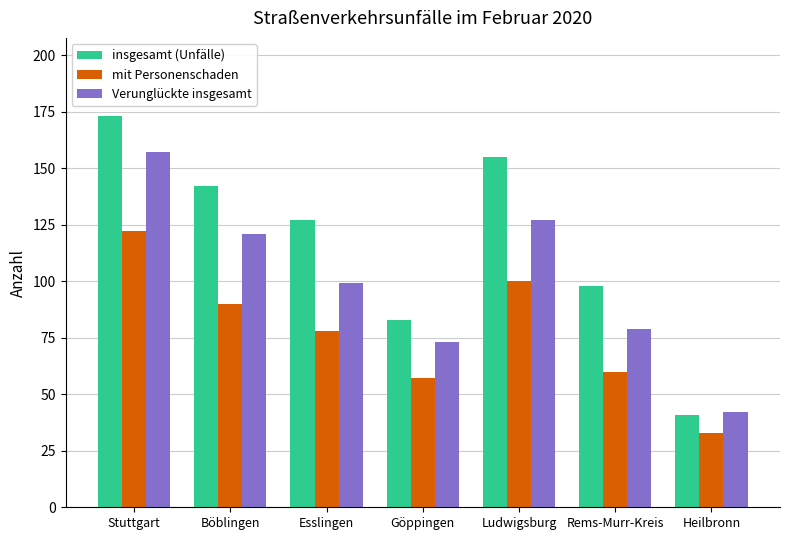

Where does the insgesamt (Unfälle) series first go above 127?

Stuttgart